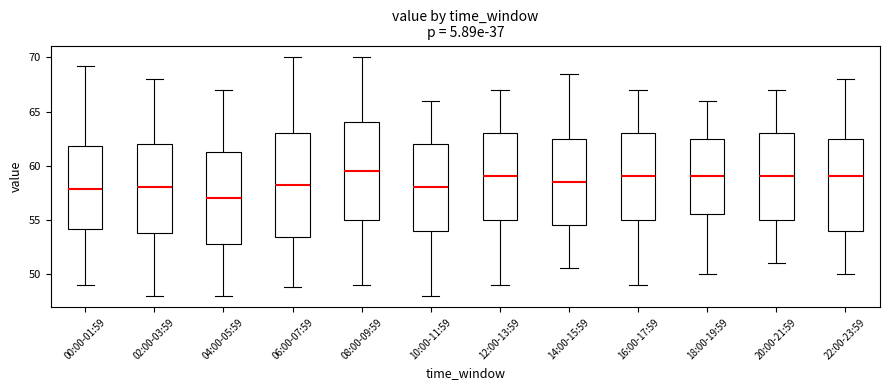

Comparing the boxes themselves (not the whiskers), which one is the tallest?

06:00-07:59